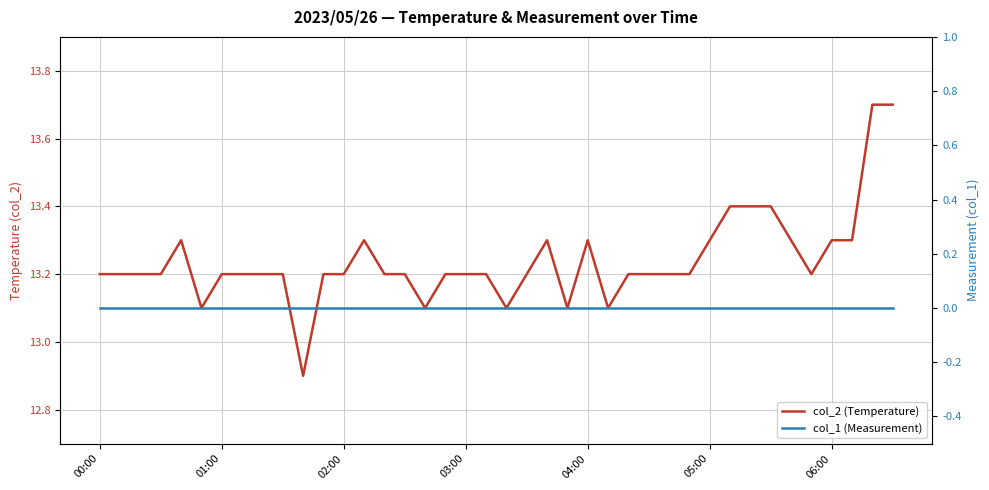

List the series in order of their peak value, highest first.

col_2 (Temperature), col_1 (Measurement)